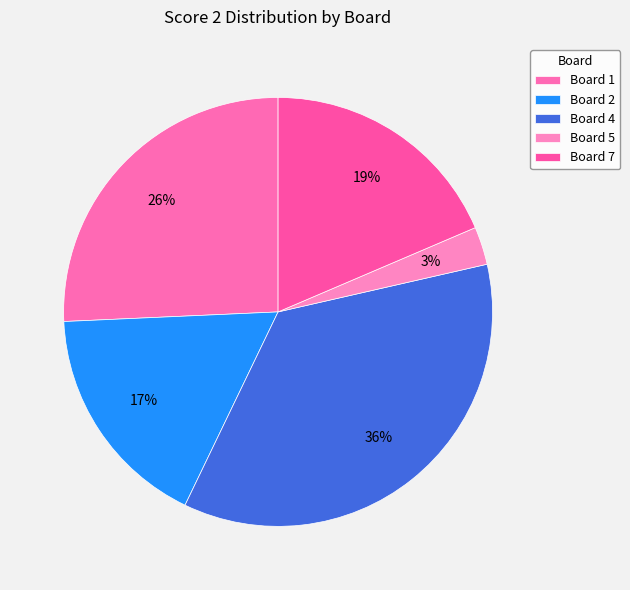

To the nearest percent, what is the difference between the Board 4 and Board 7 slice percentages?

17%